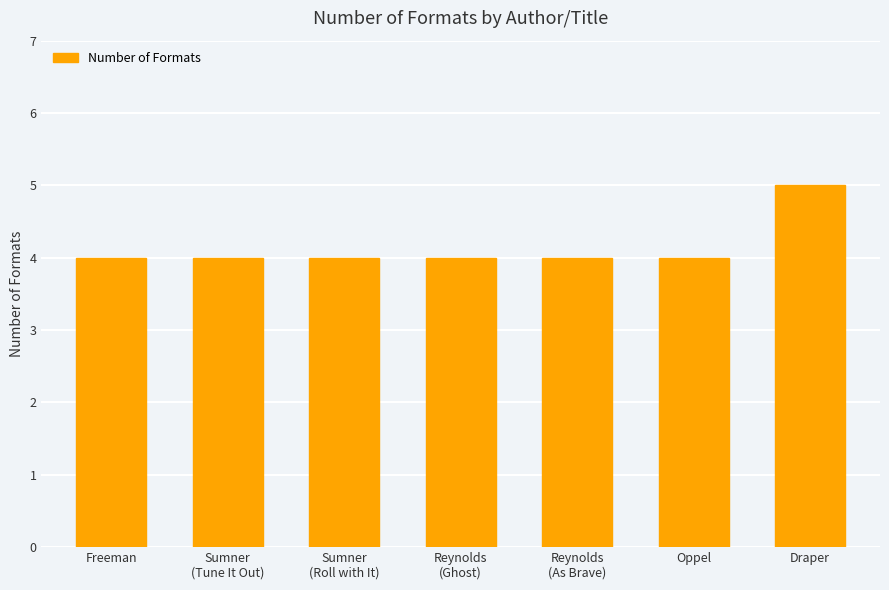

What is the sum of the values at Reynolds
(As Brave) and Draper?

9